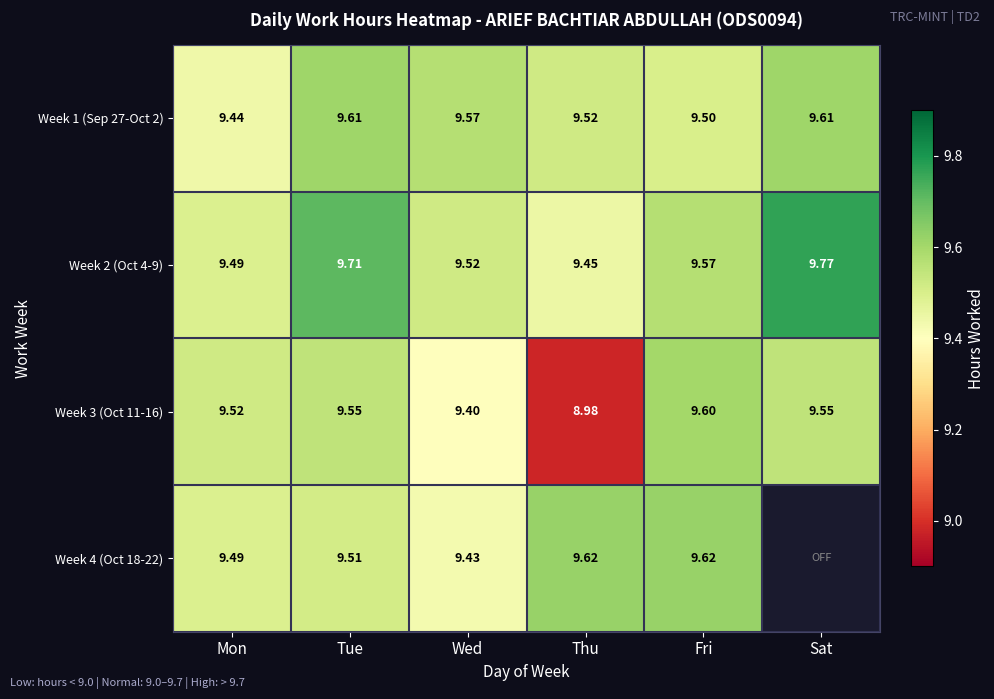

Is it true that Week 3 (Oct 11-16) equals 4.6 at Thu?

False